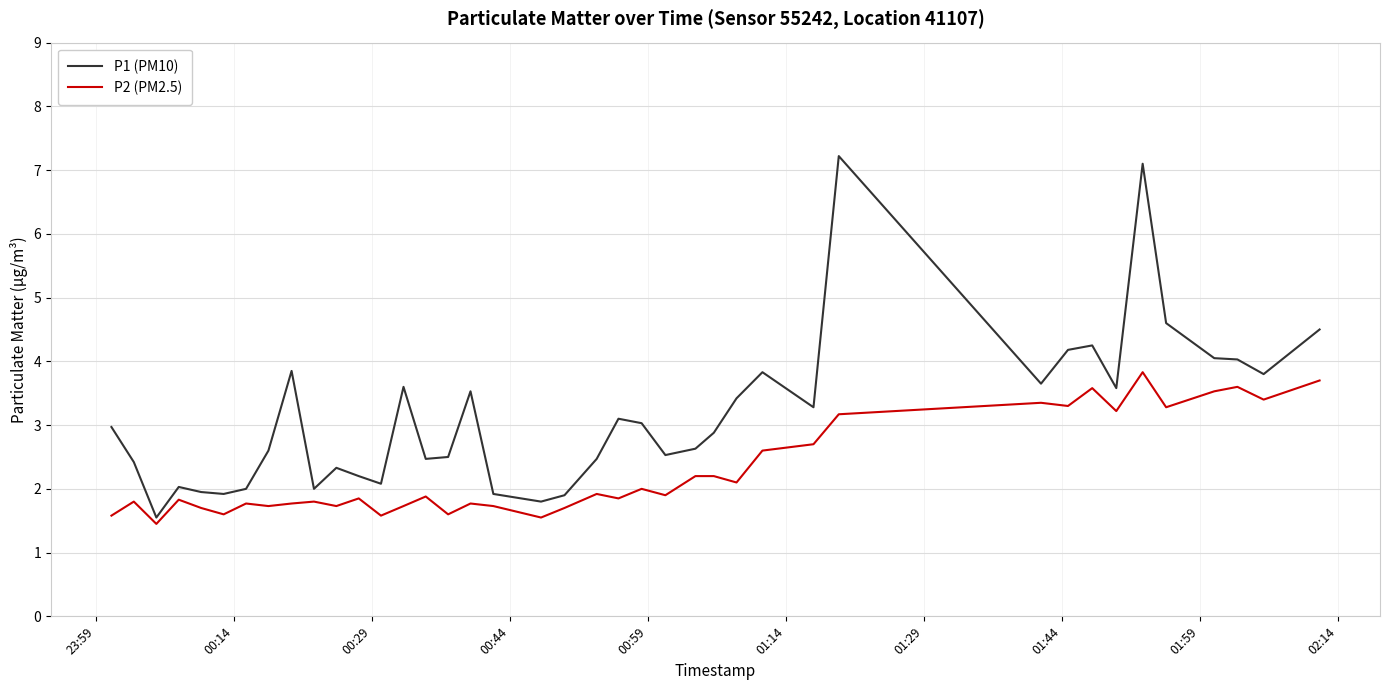

What is the sum of all P2 (PM2.5) values?

91.6